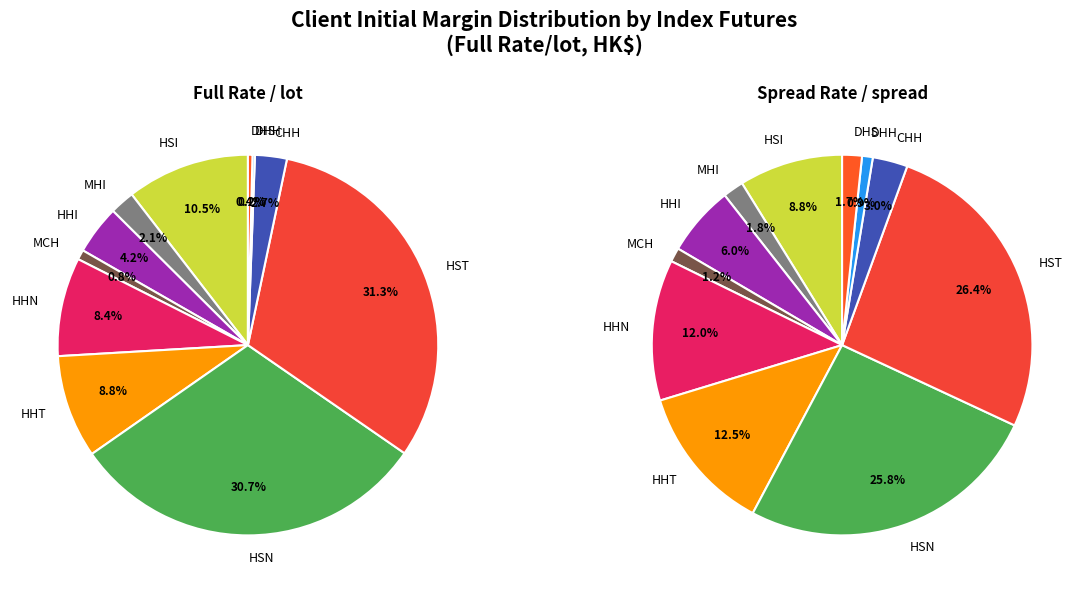

Do MHI and DHH together represent more than half of the pie?

No